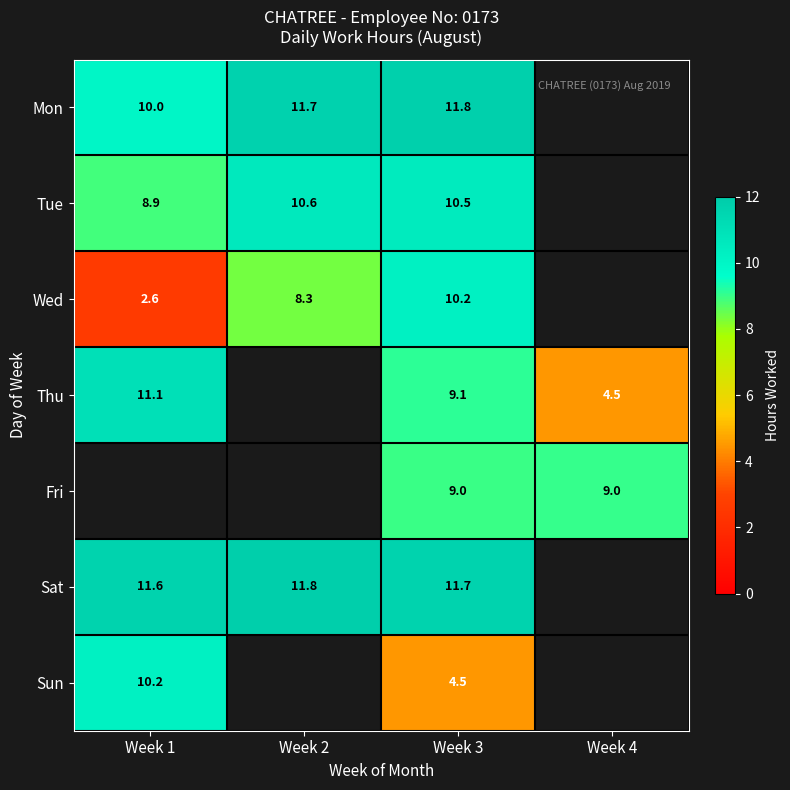

The Mon series shows 14.1 at Week 1. True or false?

False